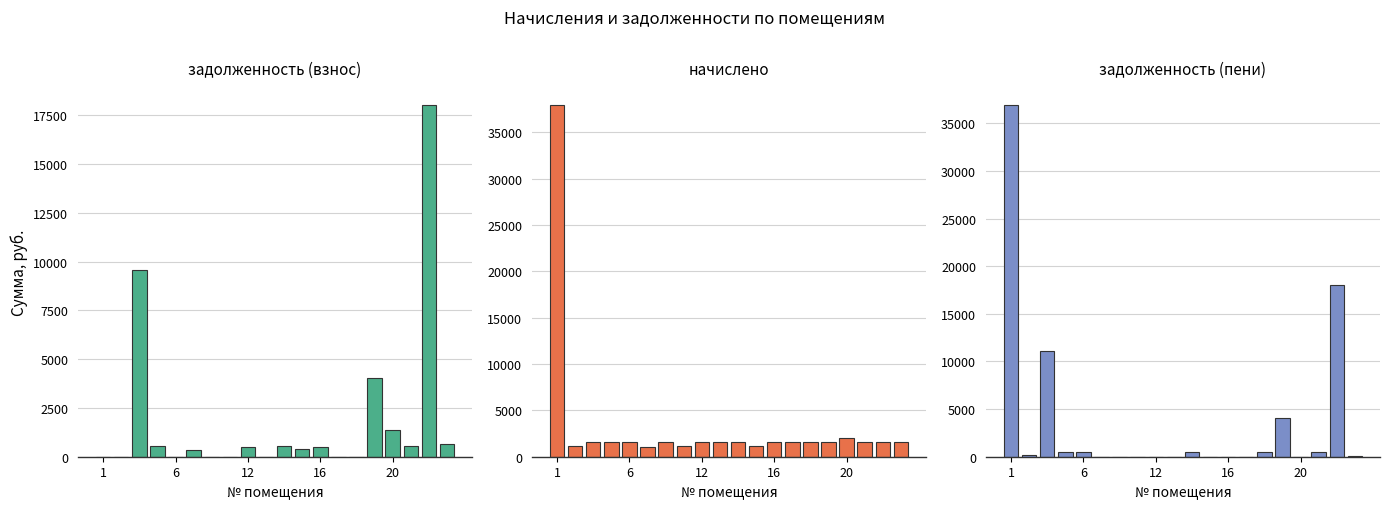

How many bars are there in total?

60